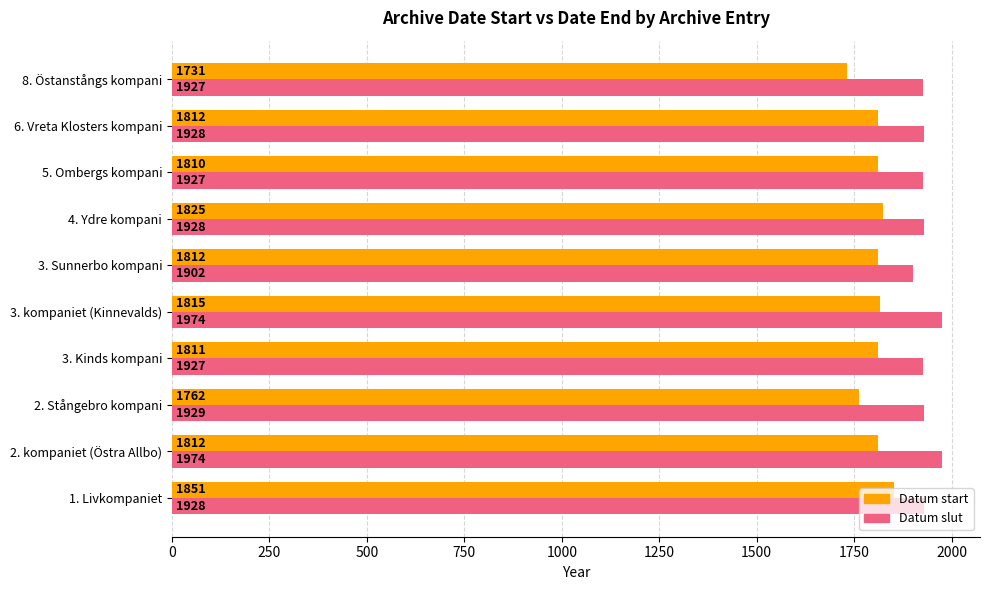

Which series has the largest range (max minus min)?

Datum start